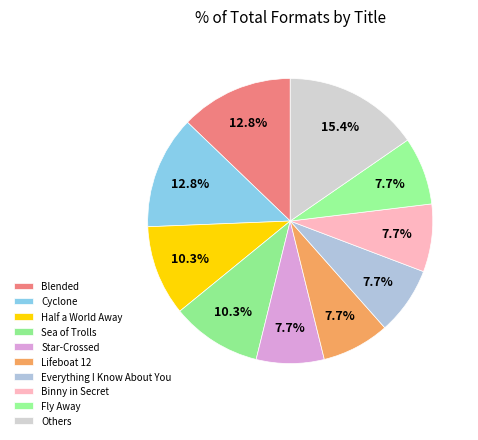

How many slices are in this pie chart?

10